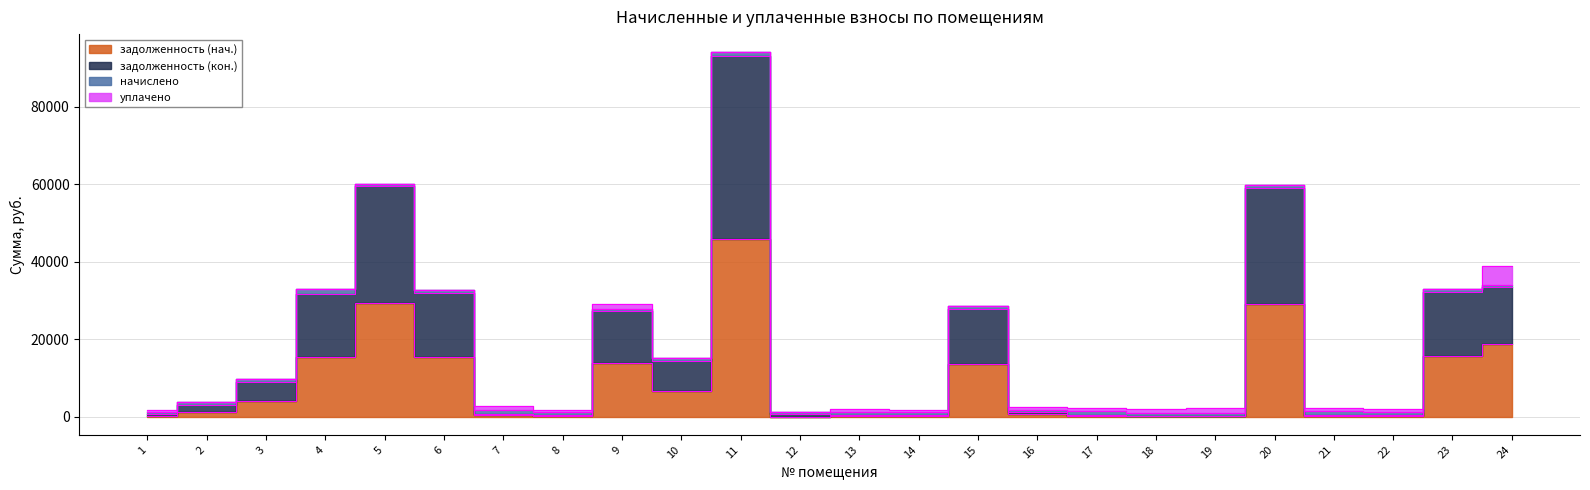

How many categories are shown in the chart?

24